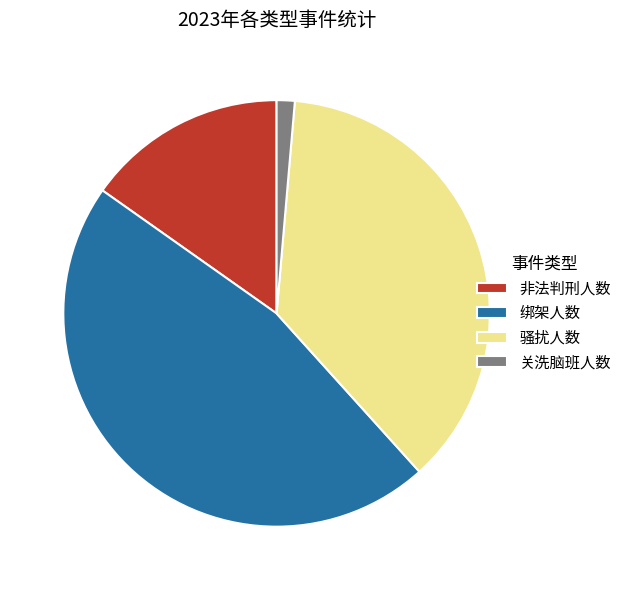

Is the sum of 骚扰人数 and 关洗脑班人数 greater than half?

No